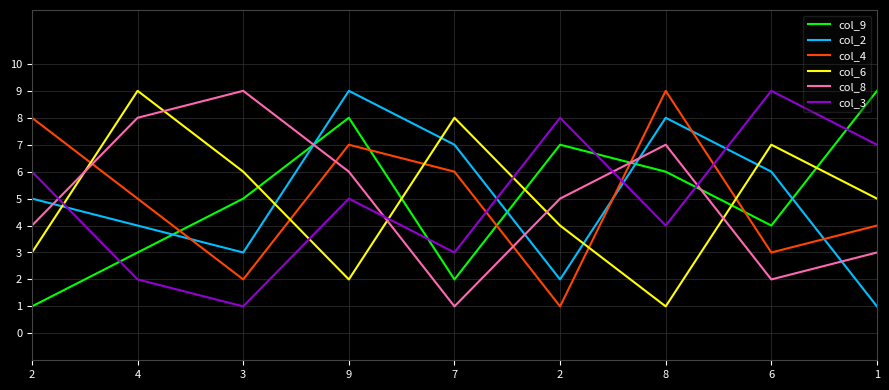

Where does the col_4 series first go above 5?

2